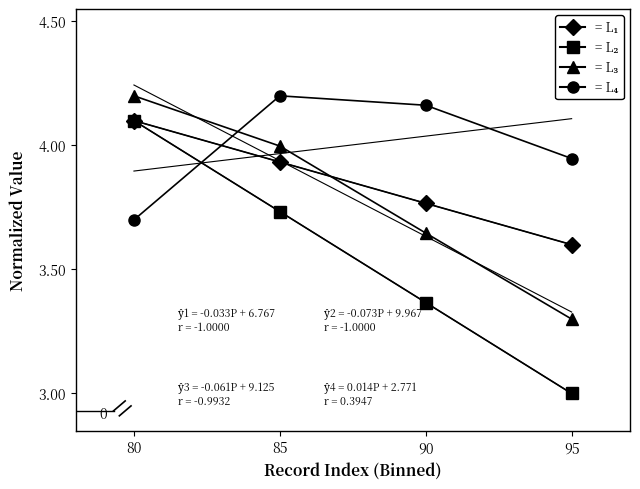

Is this an area chart (filled region under the line)?

No